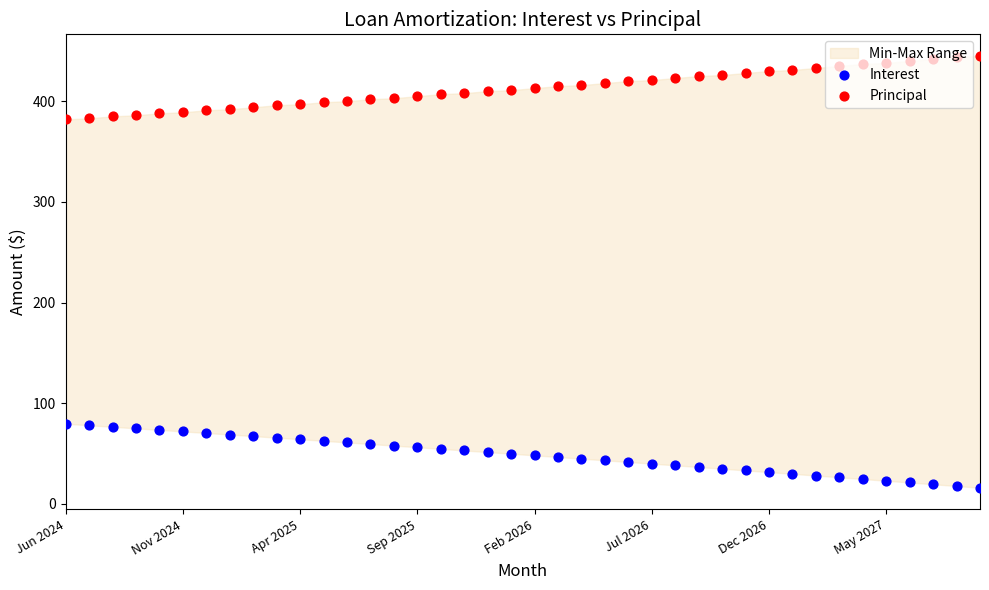

What is the total value across all series at 23?

461.4